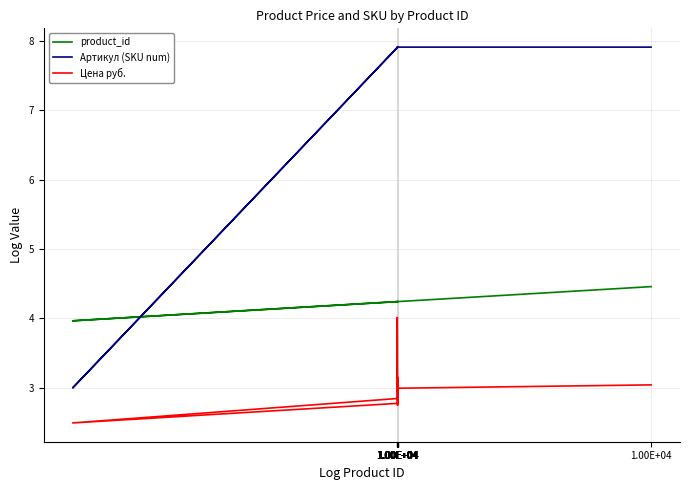

List the series in order of their peak value, highest first.

Артикул (SKU num), product_id, Цена руб.